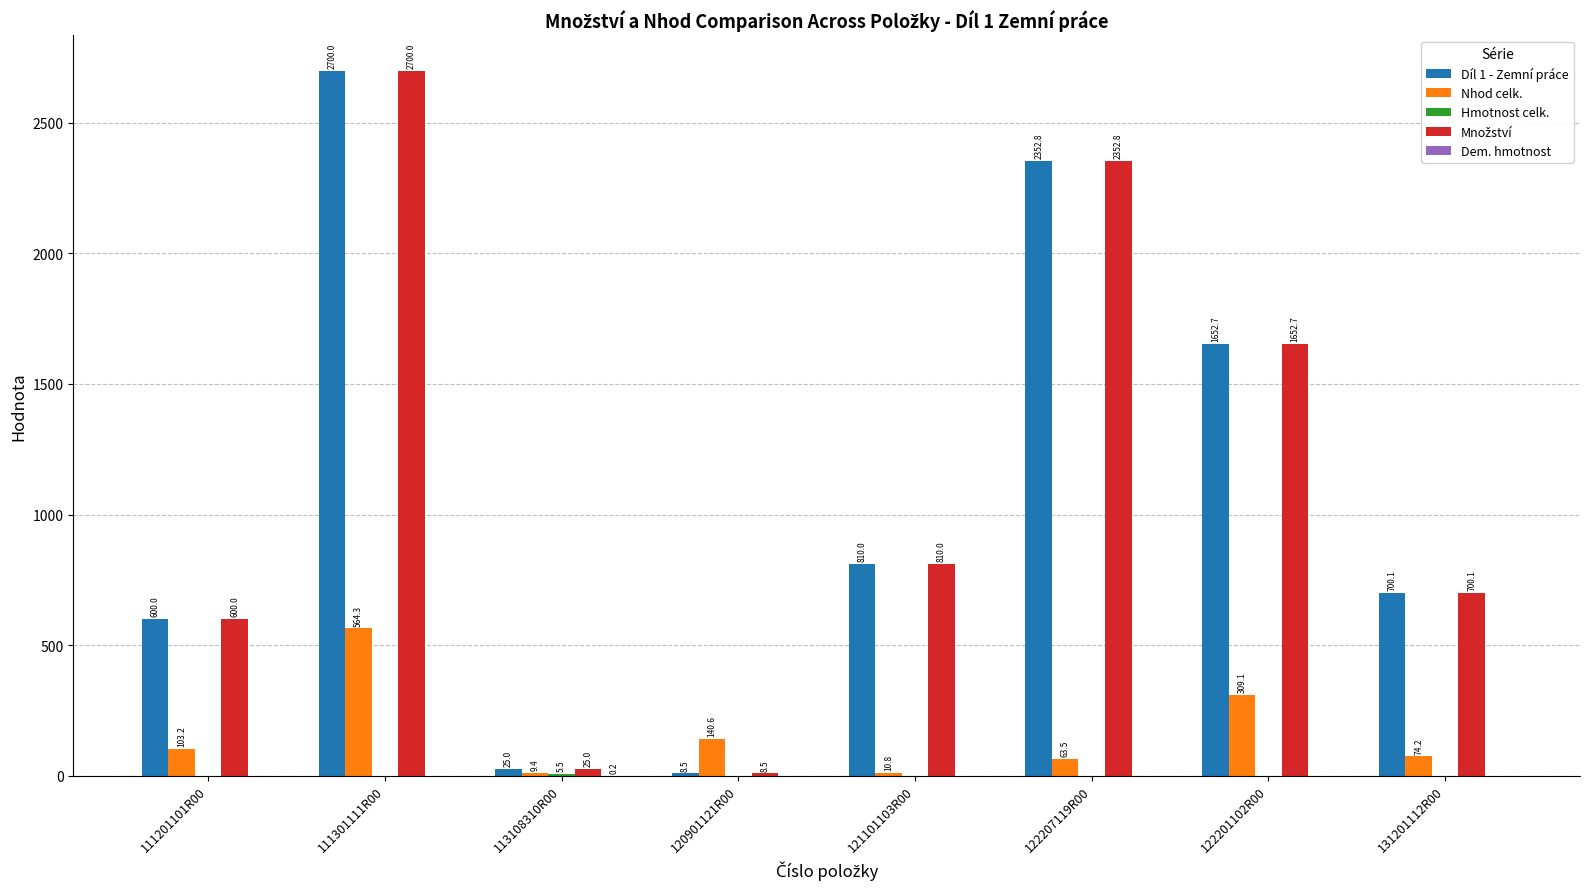

Read the Díl 1 - Zemní práce value at 111301111R00.

2700.0